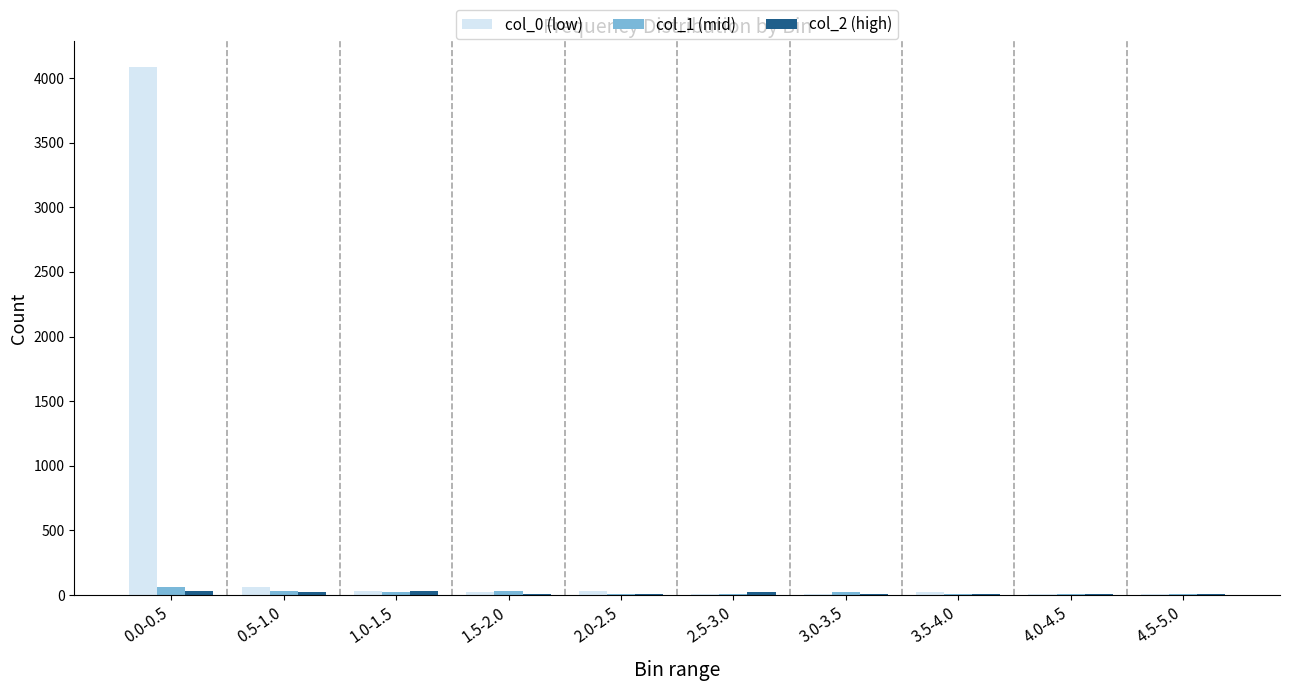

How many distinct data groups are displayed?

3